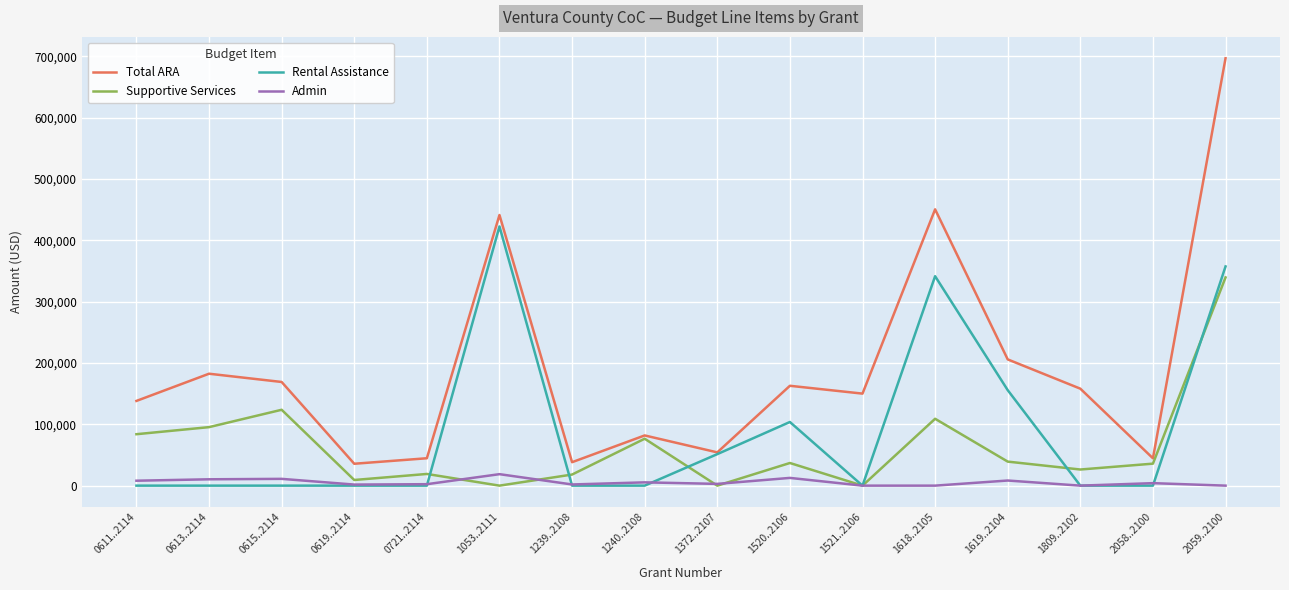

How many interior local peaks does the Supportive Services series have?

5